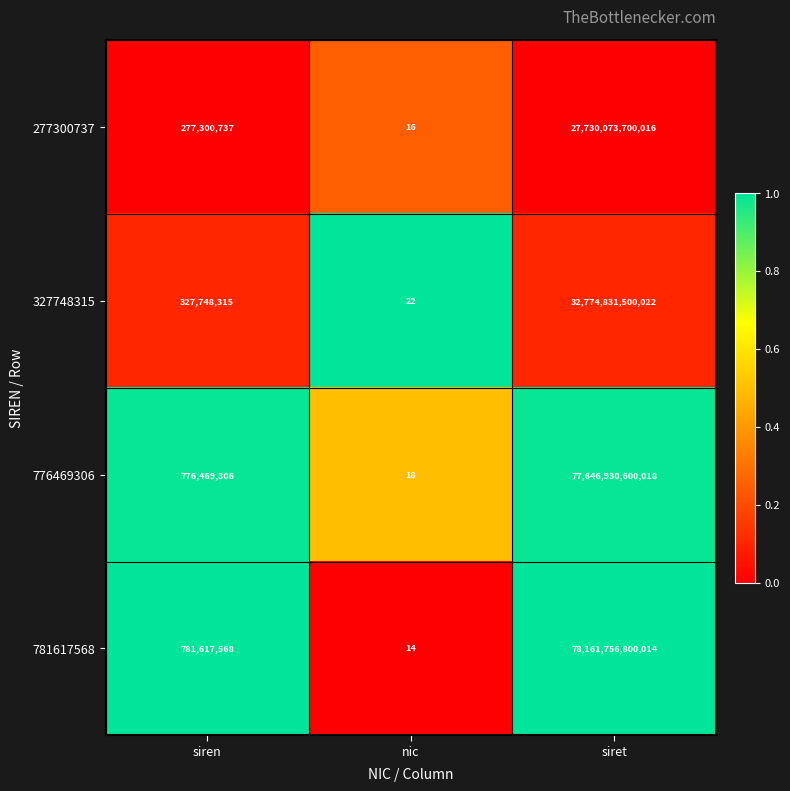

At which category is the sum across all series the highest?

siret